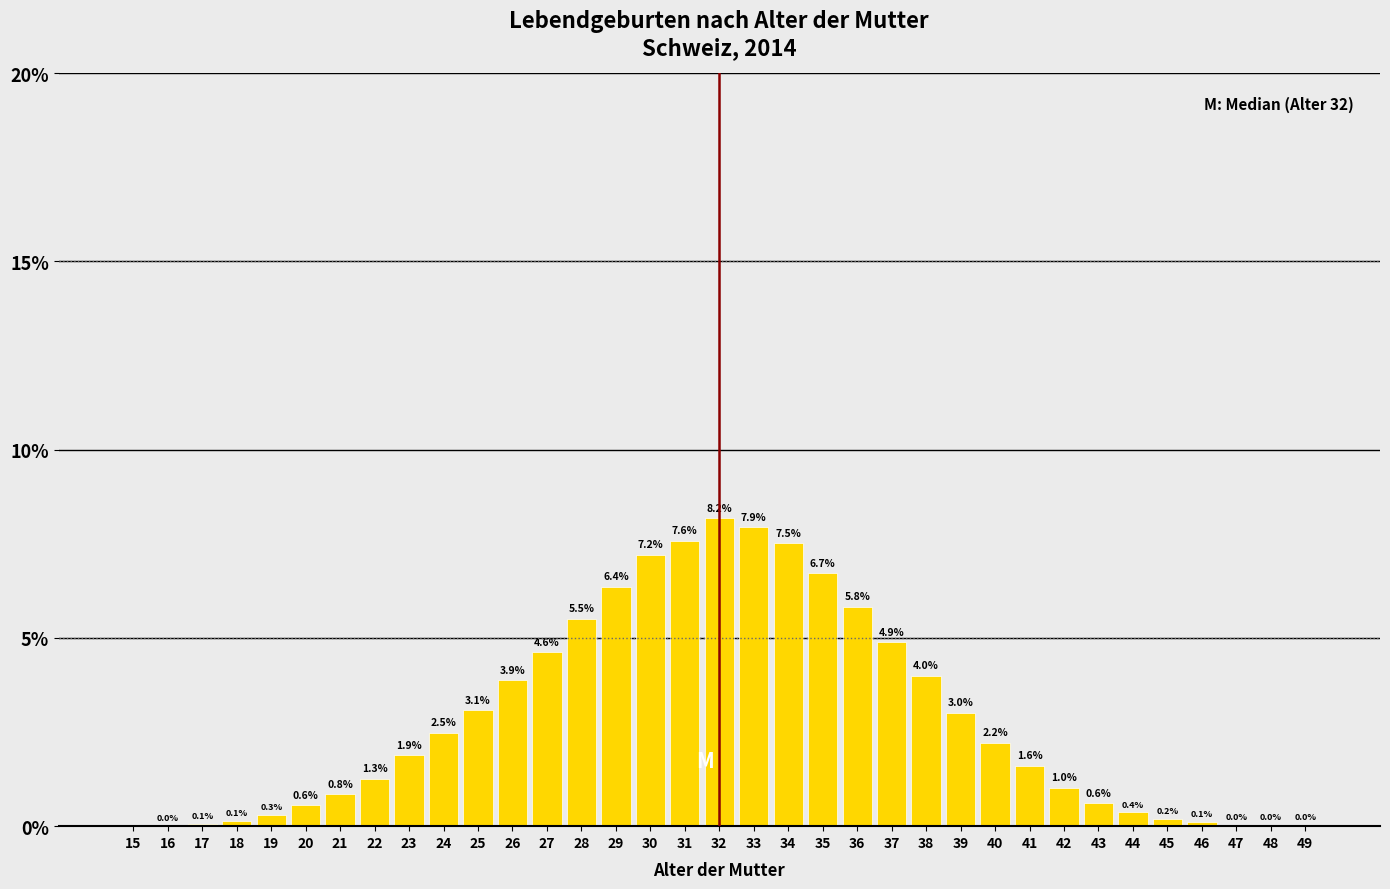

Is it true that the value at 31 is 7.6?

True